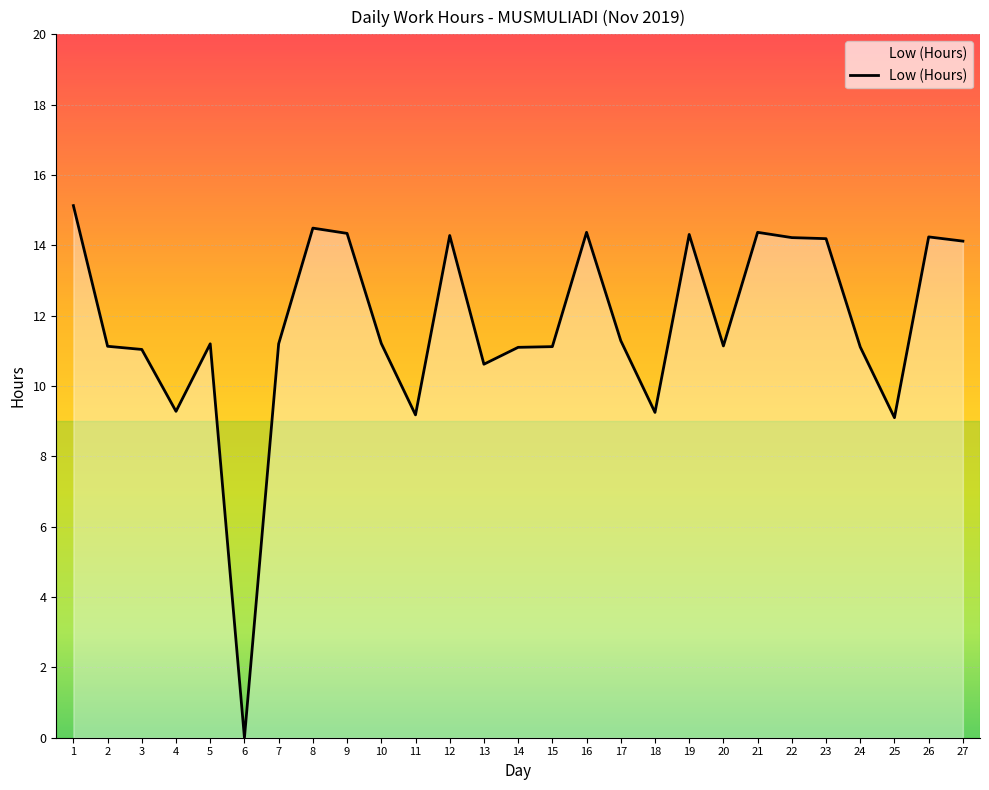

Read the value at 21.

14.4